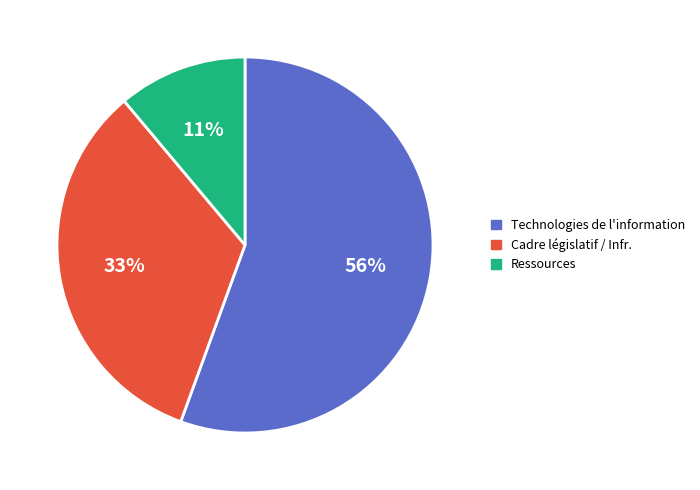

Is there a majority slice in this chart?

Yes